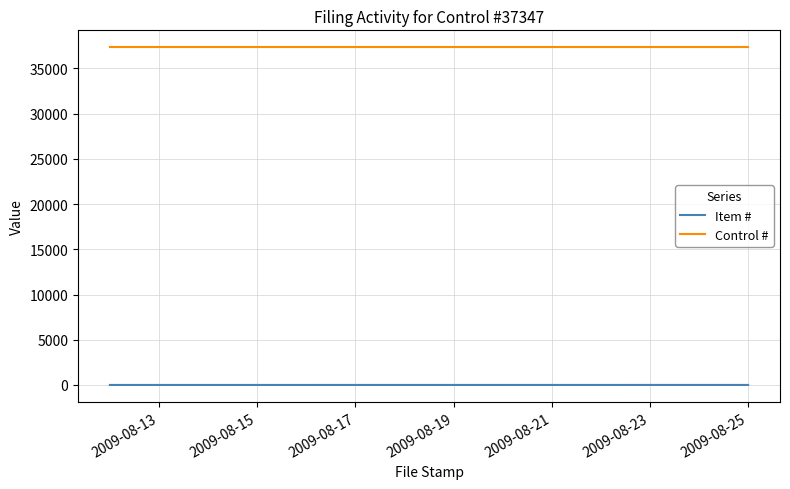

What is the greatest value displayed?

37347